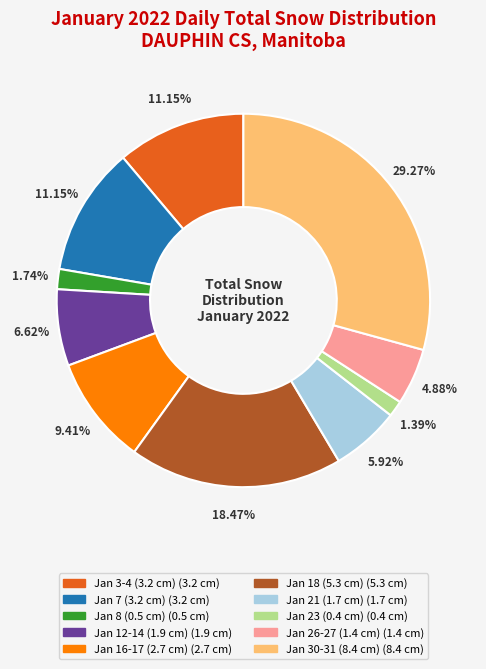

Is there any slice that represents more than half of the pie?

No